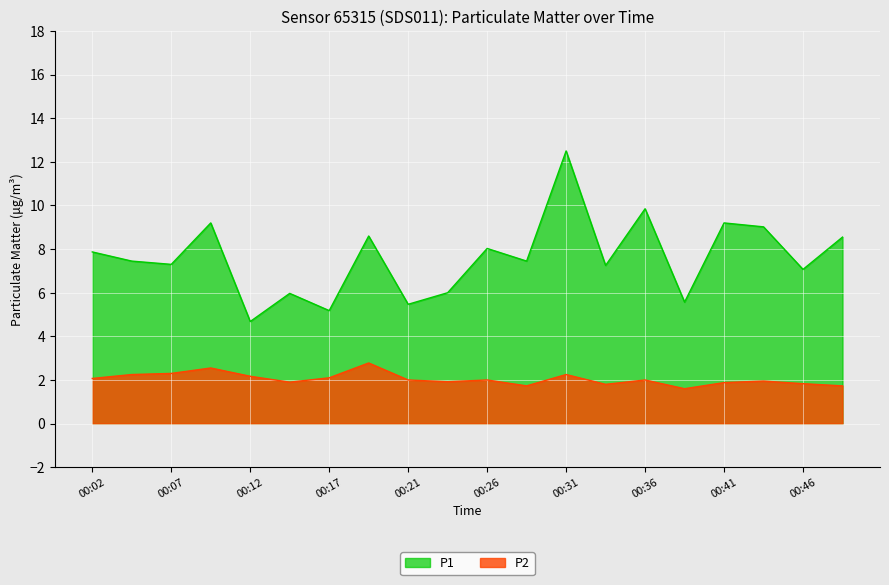

What is the sum of all P2 values?

40.8